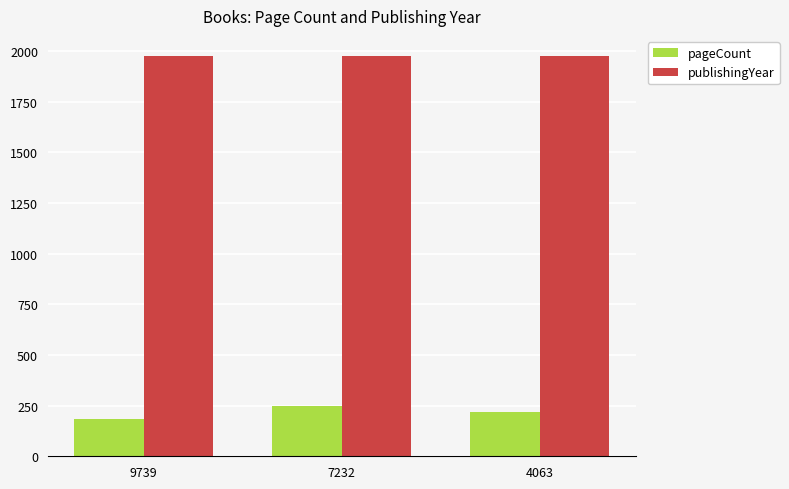

What is the spread (max minus min) of values at 7232?

1727